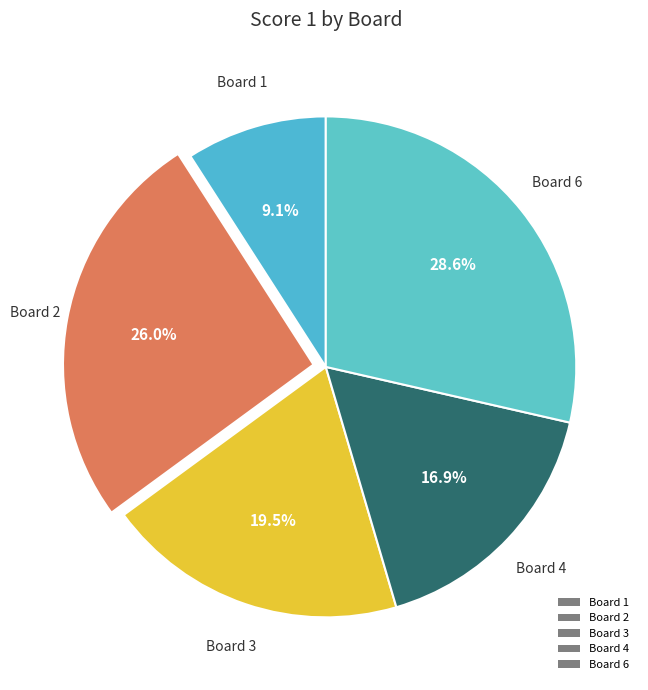

What is the ratio of the value at Board 2 to the value at Board 6?

0.9